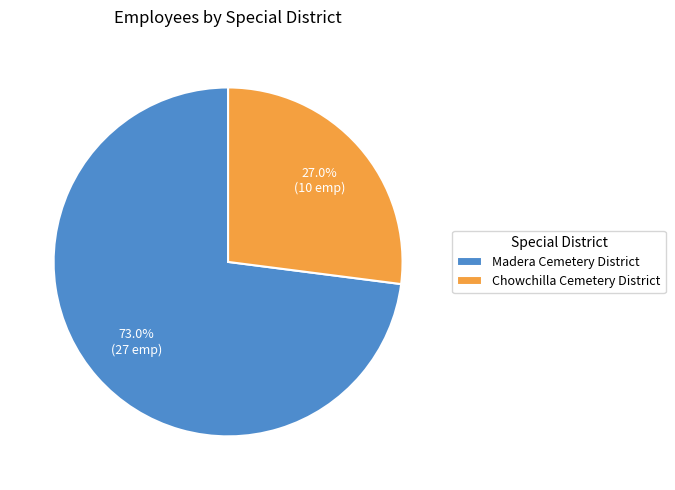

Which slice is the smallest?

Chowchilla Cemetery District